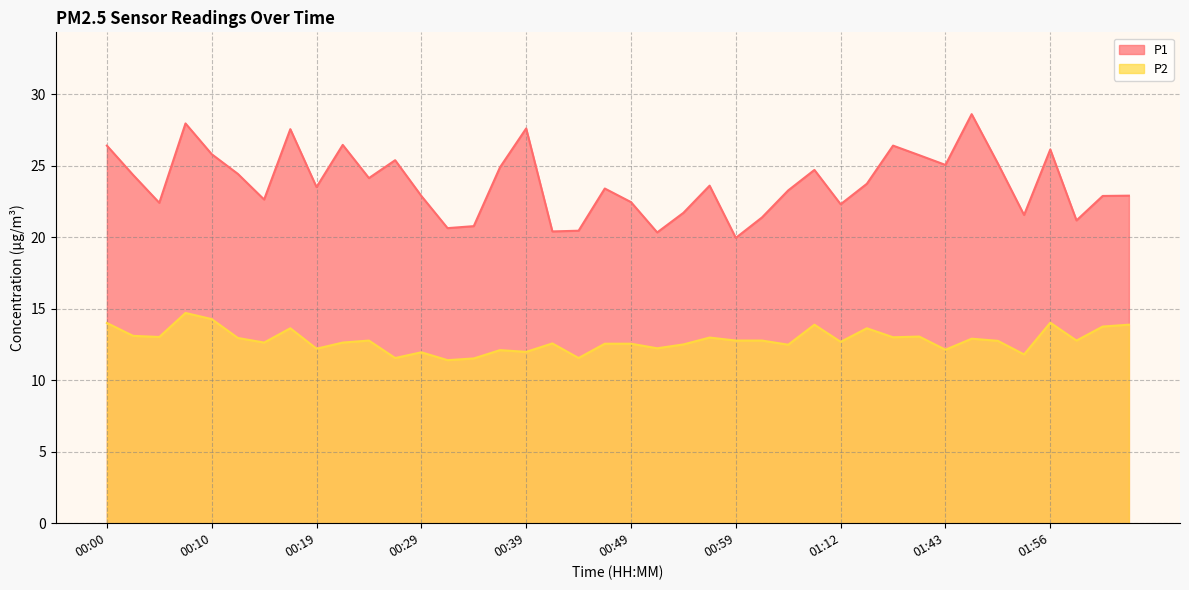

True or false: P2 and P1 intersect in this chart.

False